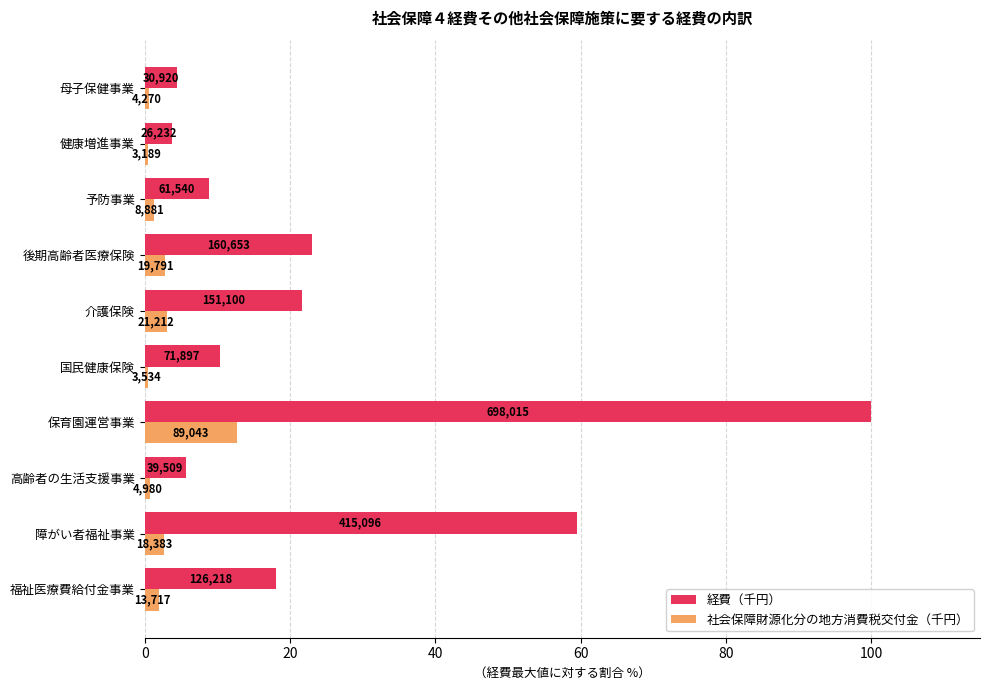

What are all the series names shown in the legend?

経費（千円）, 社会保障財源化分の地方消費税交付金（千円）